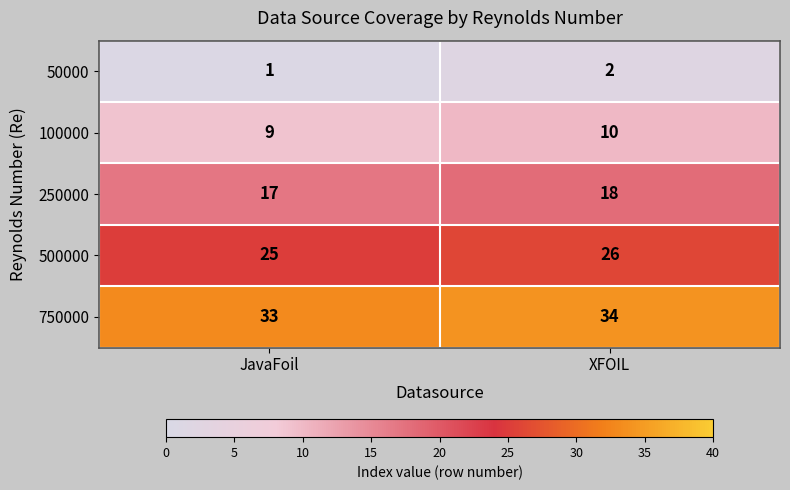

What is the approximate value of 500000 at XFOIL?

26